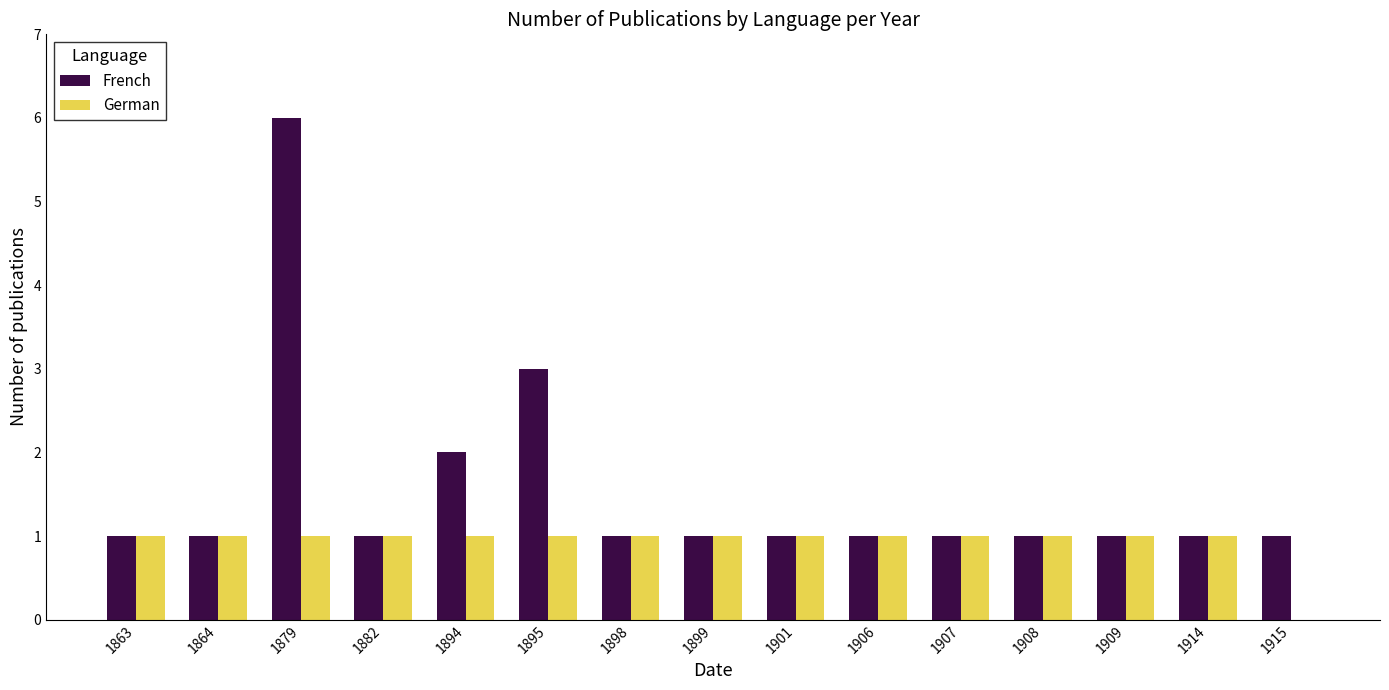

What is the sum of all French values?

23